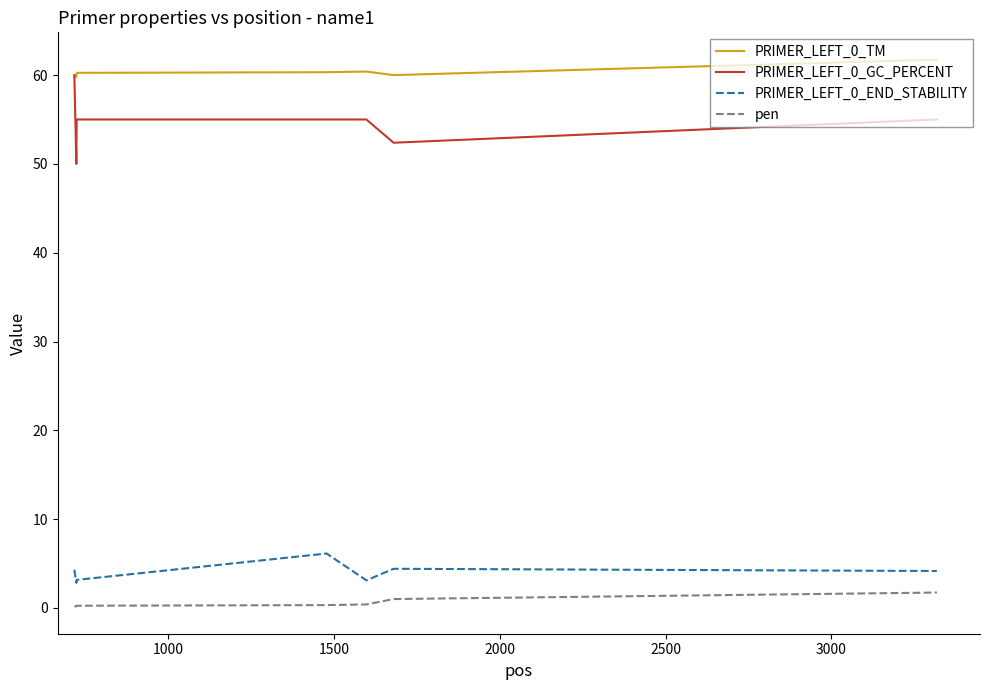

What is the maximum value for pen?

1.7